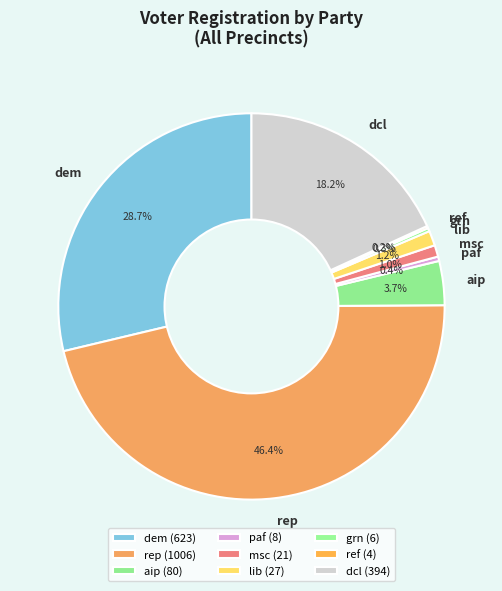

Between paf and dcl, which is larger?

dcl